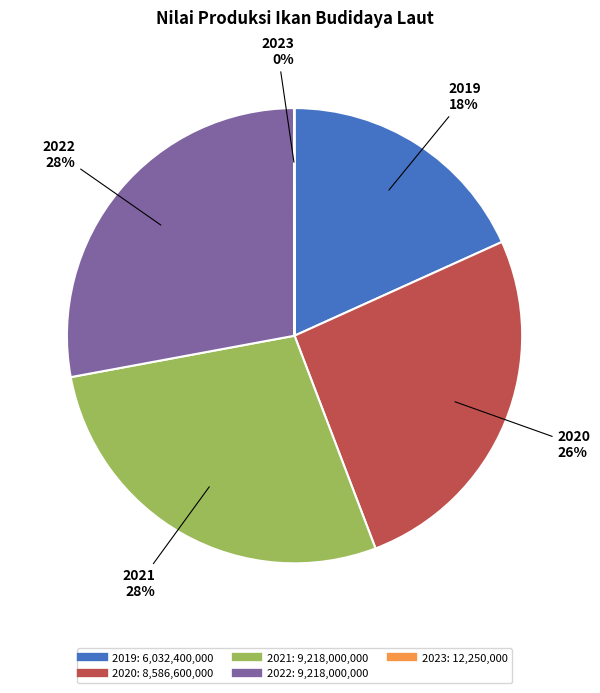

To the nearest percent, what is the average slice percentage?

20%